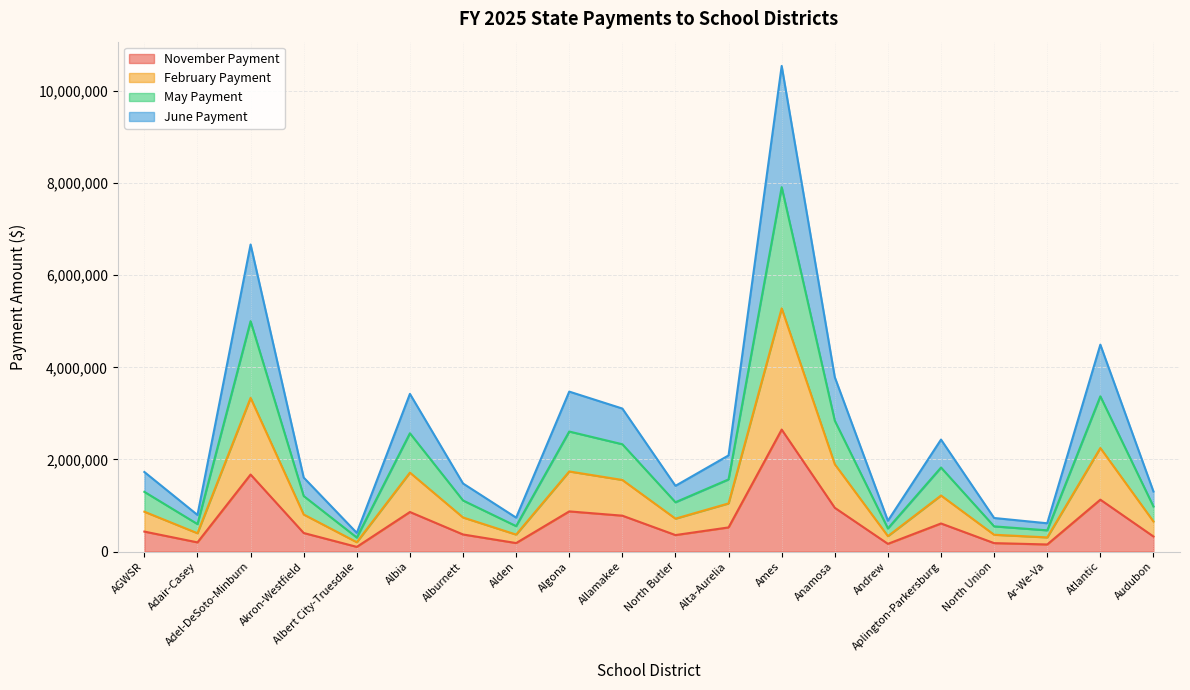

What is the total value across all series at Ames?

10544790